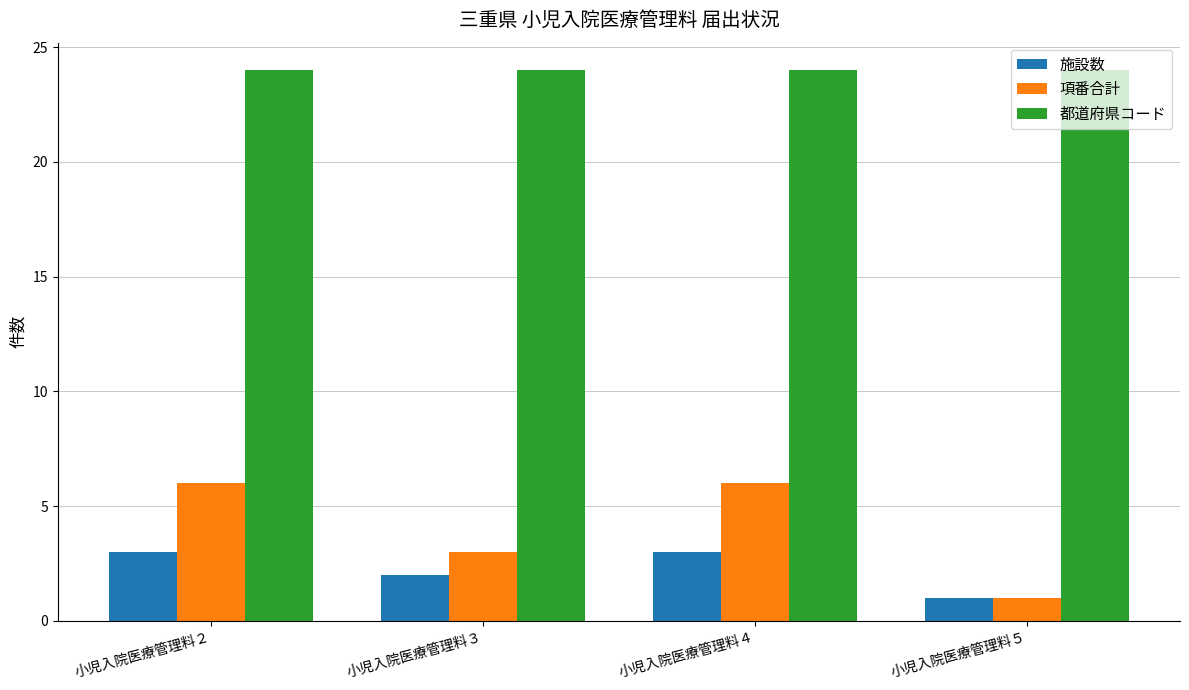

How many groups of bars are there?

4